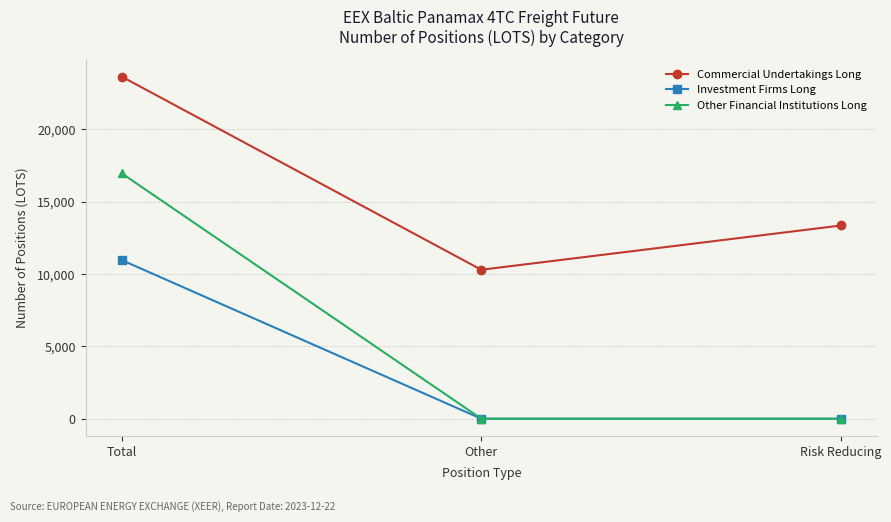

True or false: Other Financial Institutions Long has a value of 30134.0 at Total.

False